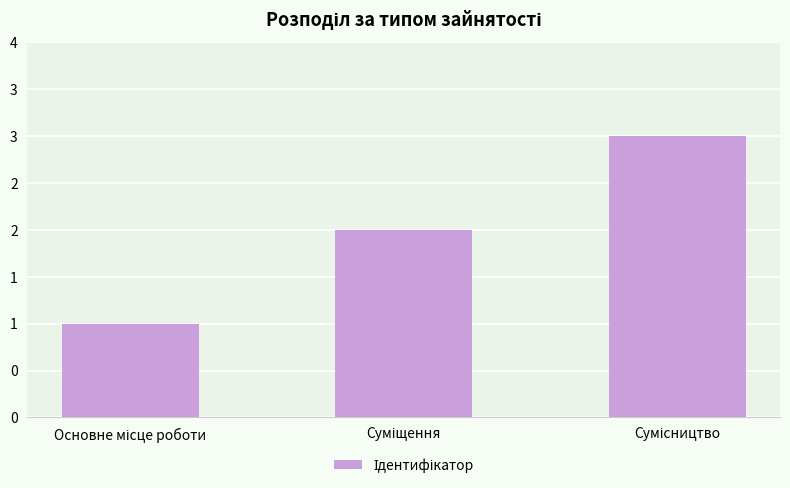

Does the chart contain any negative values?

No